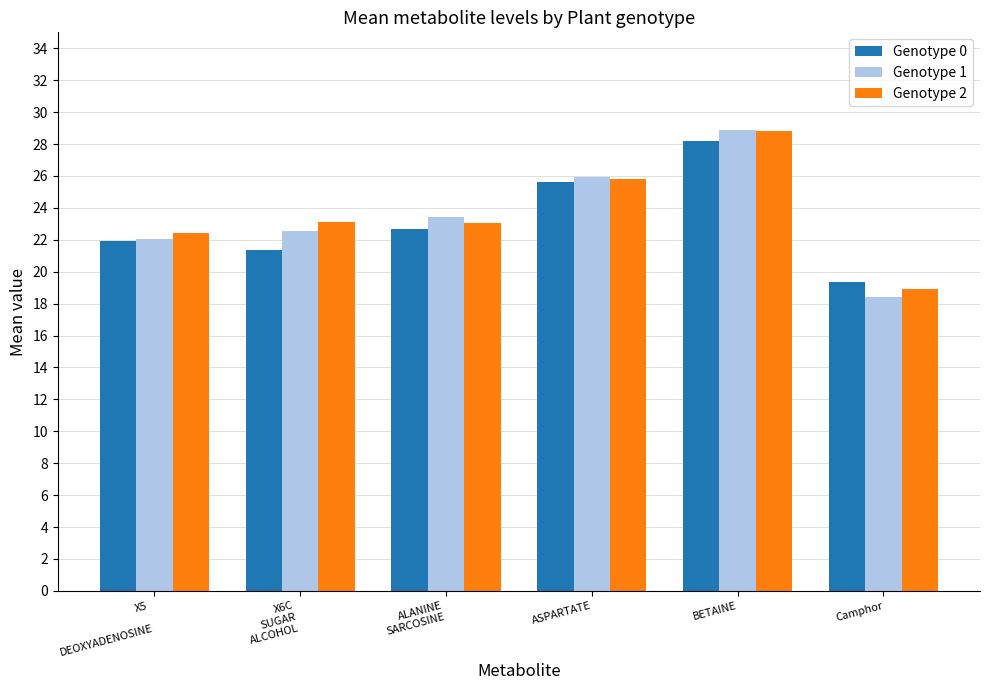

What is the sum of all Genotype 2 values?

142.1